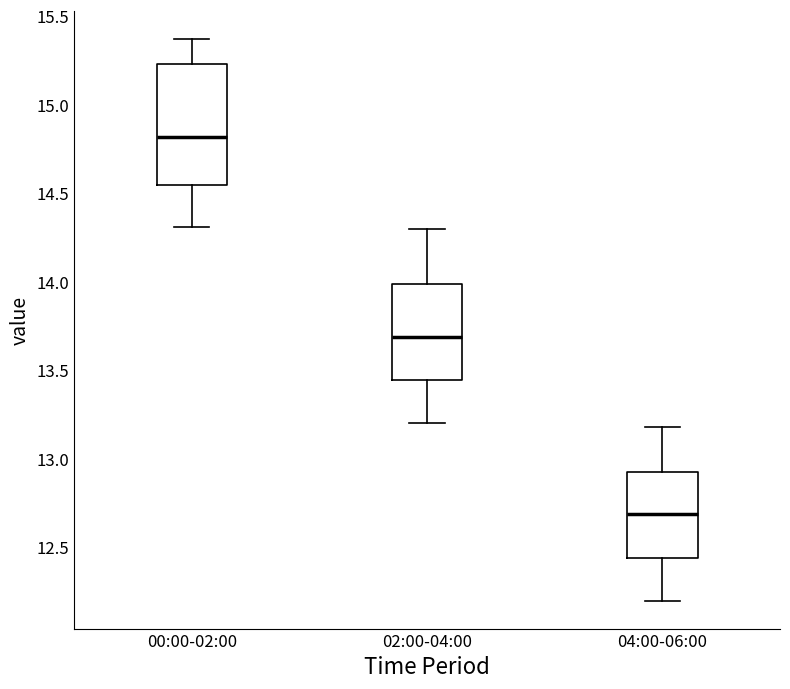

Which box is the tallest, from its lower edge to its upper edge?

00:00-02:00